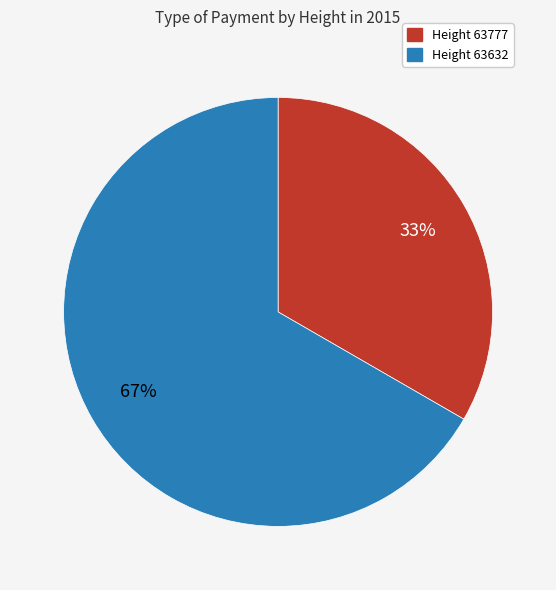

Does any single category account for the majority?

Yes